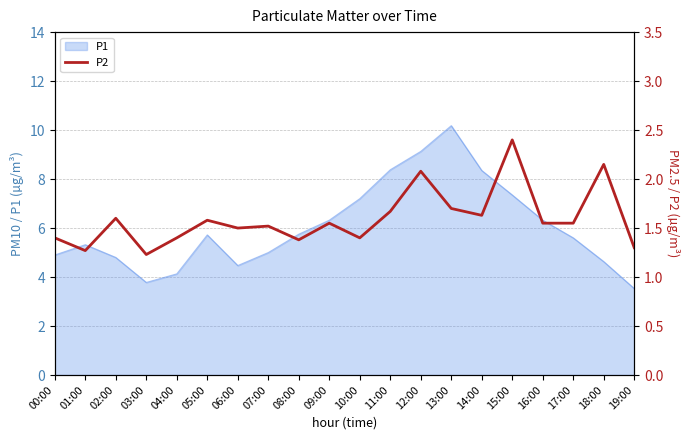

The P1 series shows 5.4 at 03:00. True or false?

False